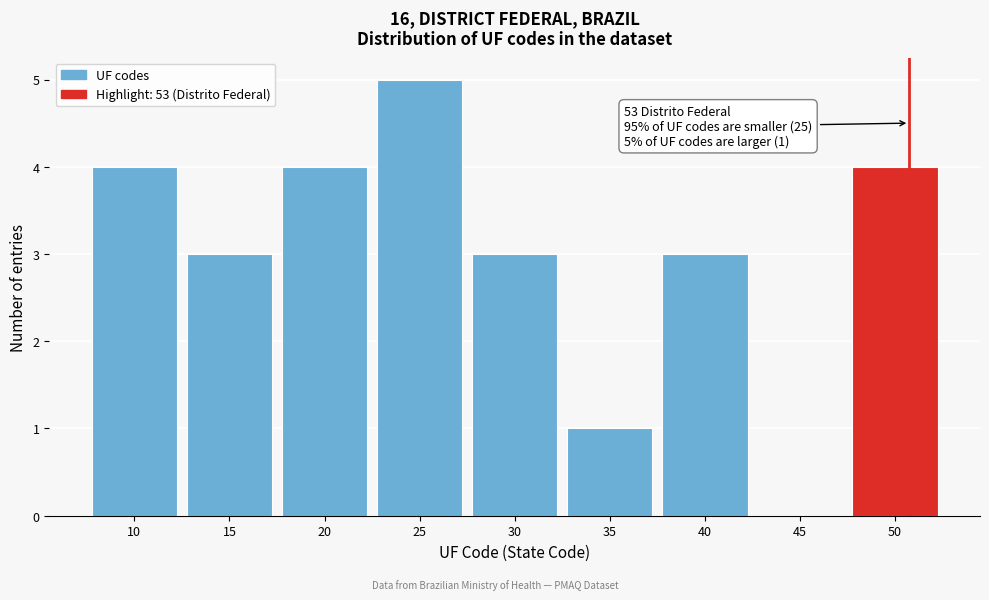

Reading left to right, transcribe all the data shown in this chart.

10=4	15=3	20=4	25=5	30=3	35=1	40=3	45=0	50=4